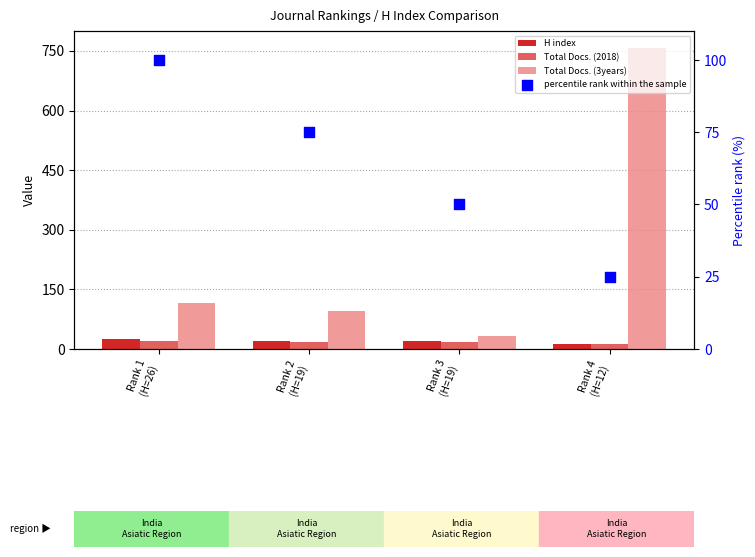

At which category is the sum across all series the highest?

Rank 4
(H=12)